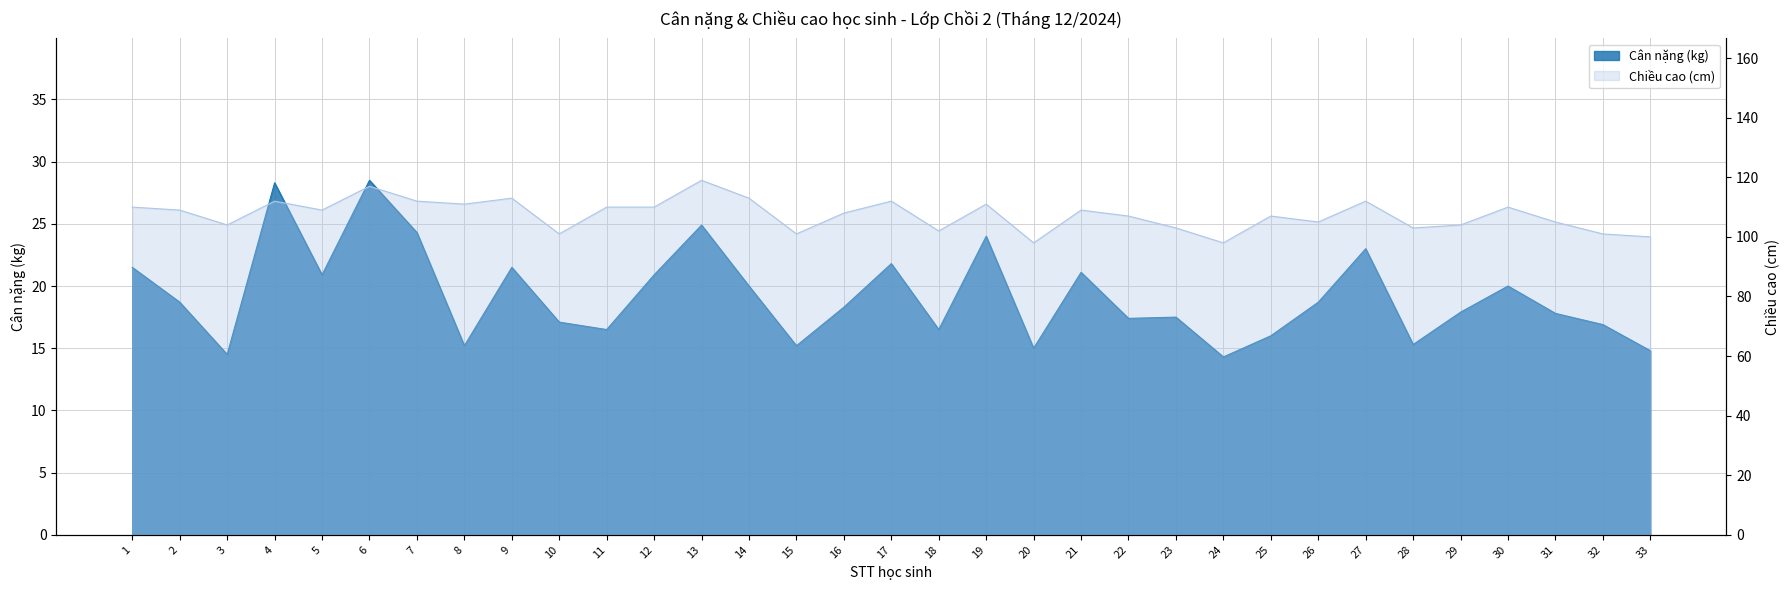

How many interior local valleys does the Chiều cao (cm) series have?

10